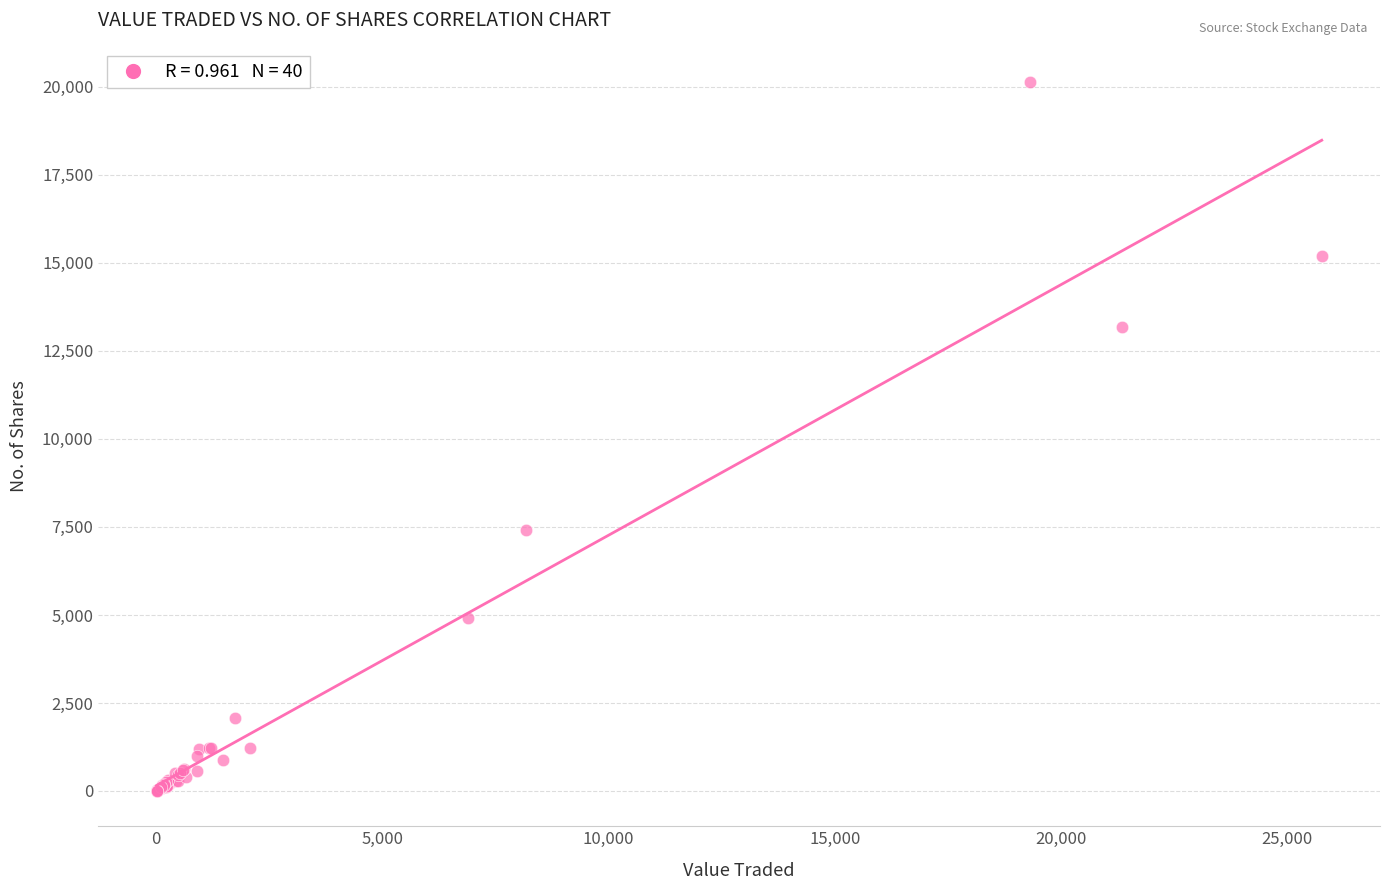

What Y value in the scatter plot is closest to 10067?

7402